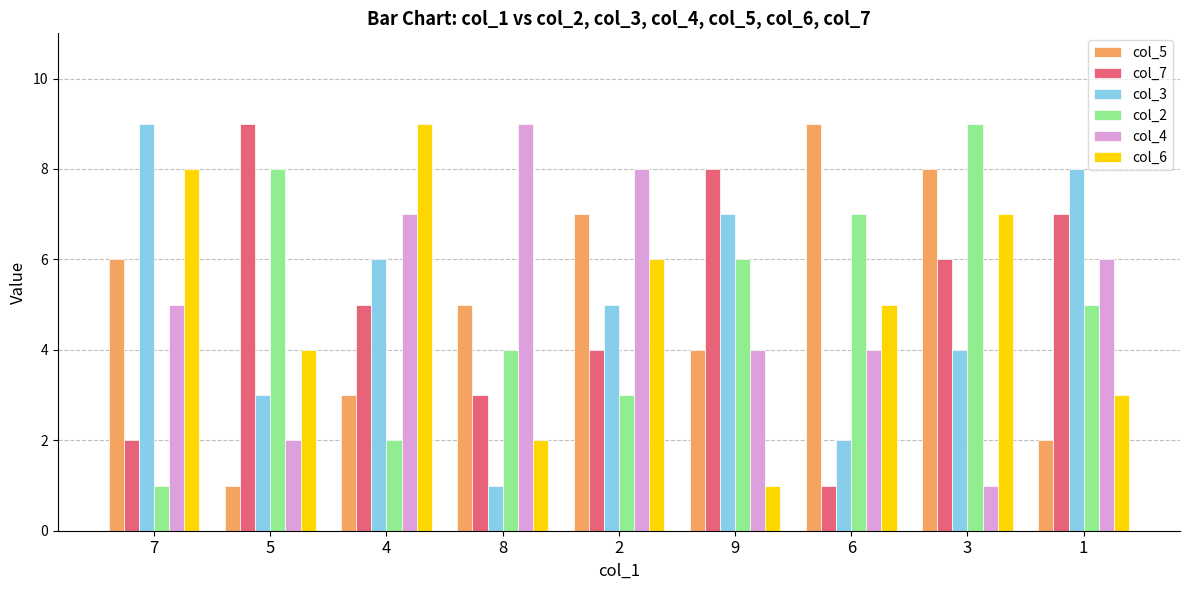

Between 8 and 1, which series saw the biggest shift?

col_3